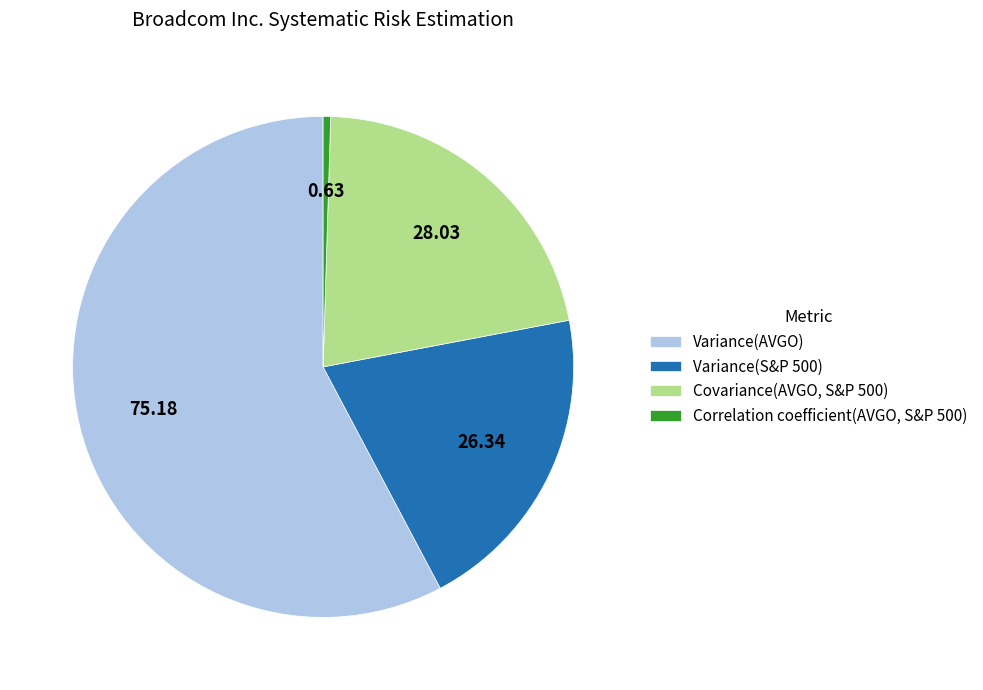

Do Correlation coefficient(AVGO, S&P 500) and Variance(S&P 500) together represent more than half of the pie?

No